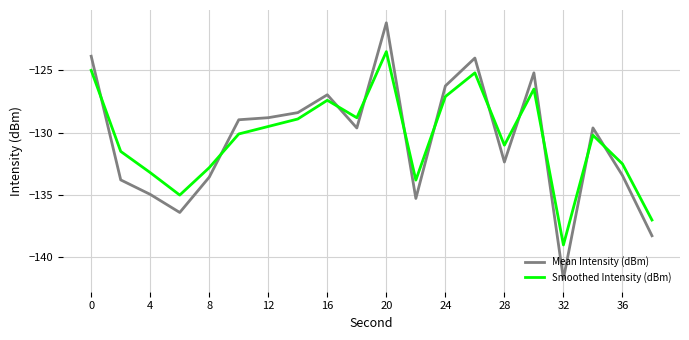

Which series has the largest range (max minus min)?

Mean Intensity (dBm)